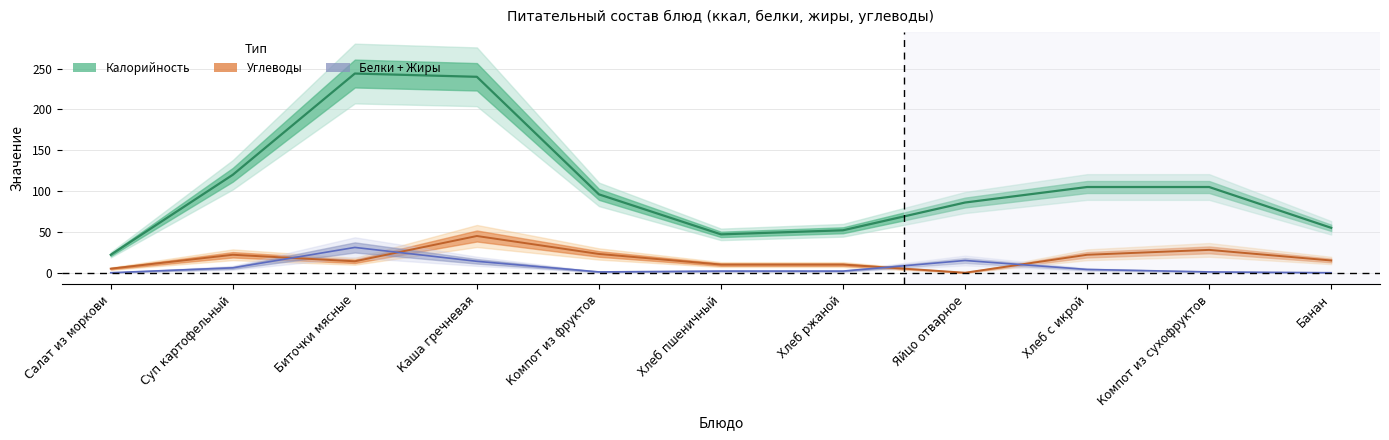

How many values in the Углеводы series are below 15?

5